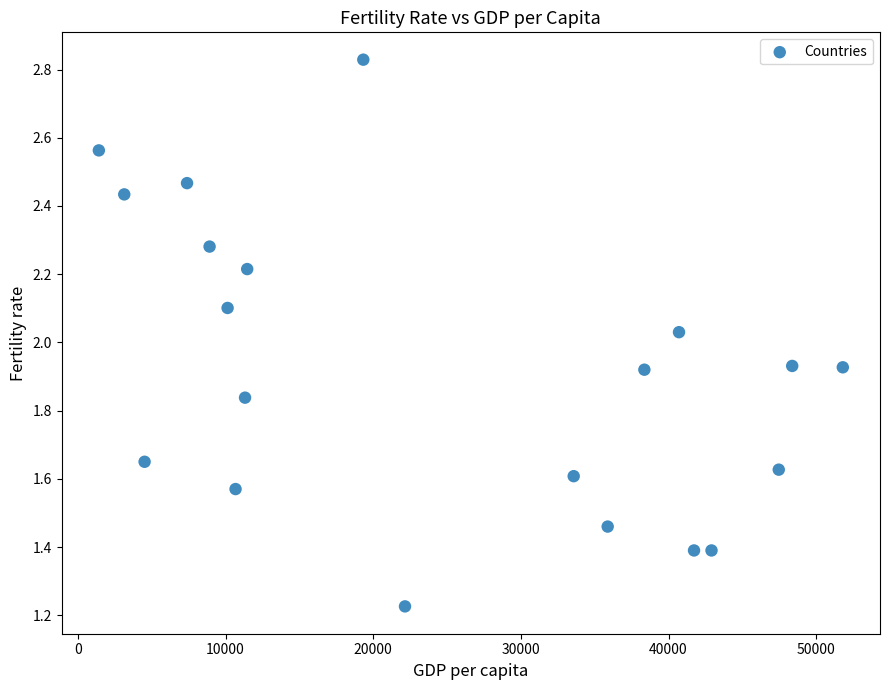

What is the range of X values (max minus min)?

50384.0